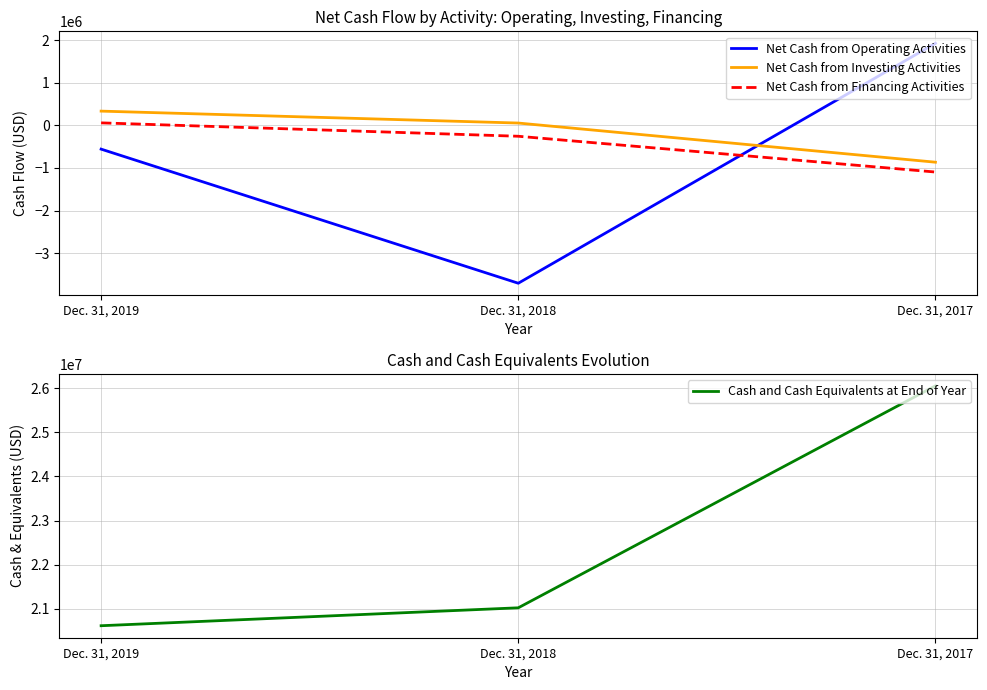

Which series has the largest total across all categories?

Cash and Cash Equivalents at End of Year